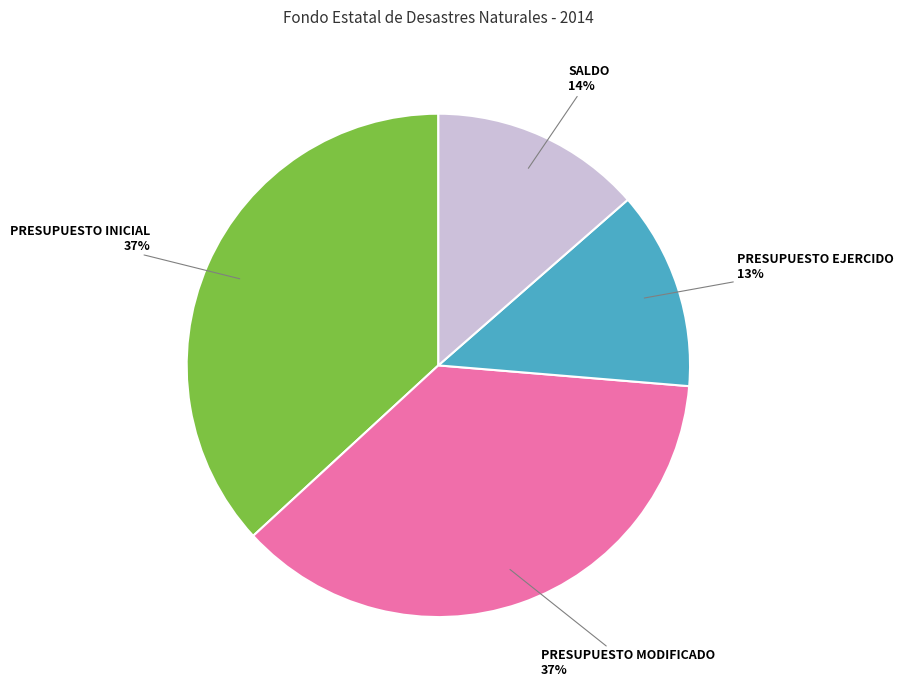

Which has a higher value, PRESUPUESTO INICIAL or PRESUPUESTO EJERCIDO?

PRESUPUESTO INICIAL